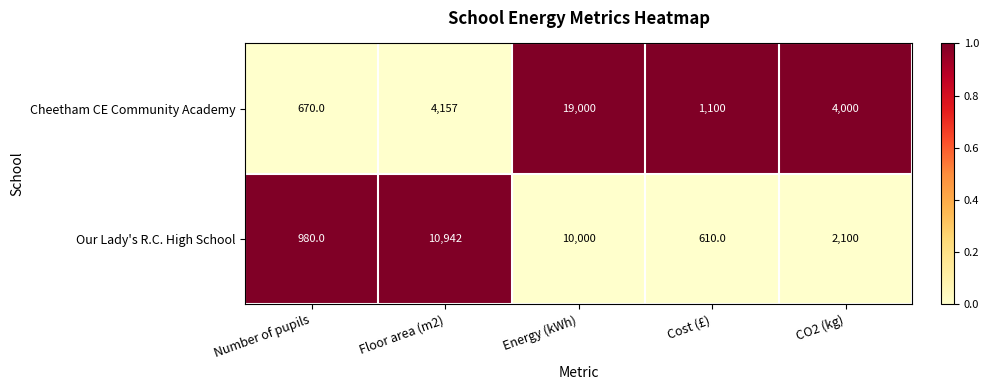

What is the difference between the maximum and second lowest values in the Cheetham CE Community Academy series?

17900